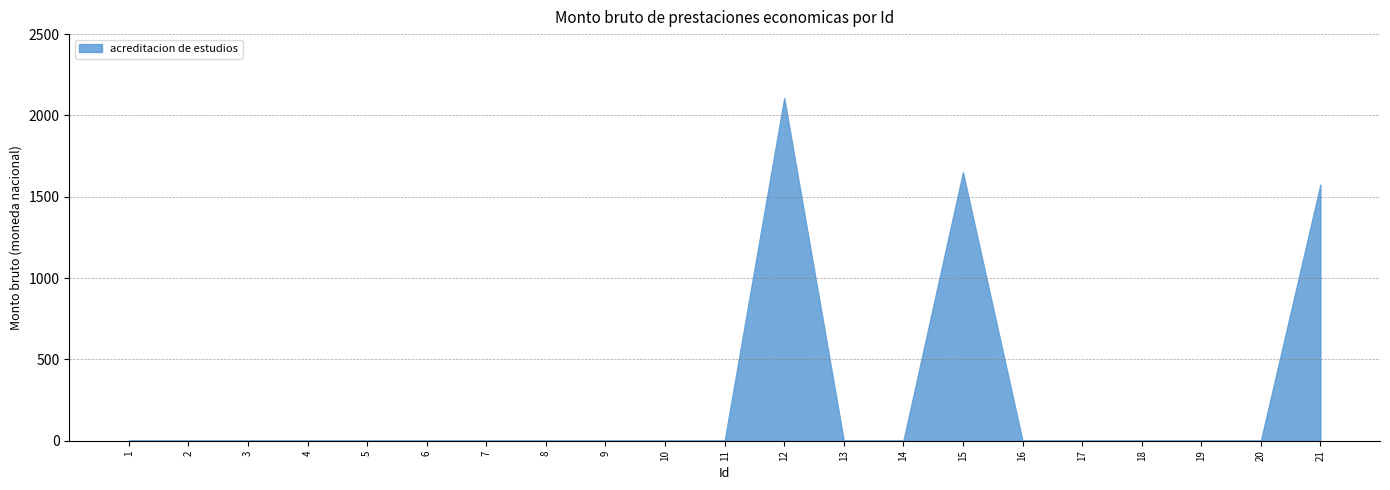

What is the difference between the maximum and minimum values?

2106.8